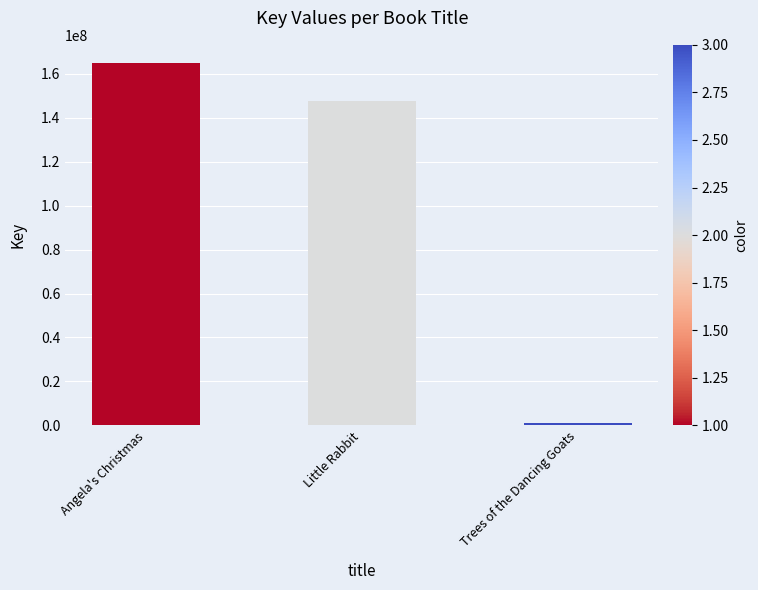

The chart shows a value of 147630378 at Little Rabbit. True or false?

True